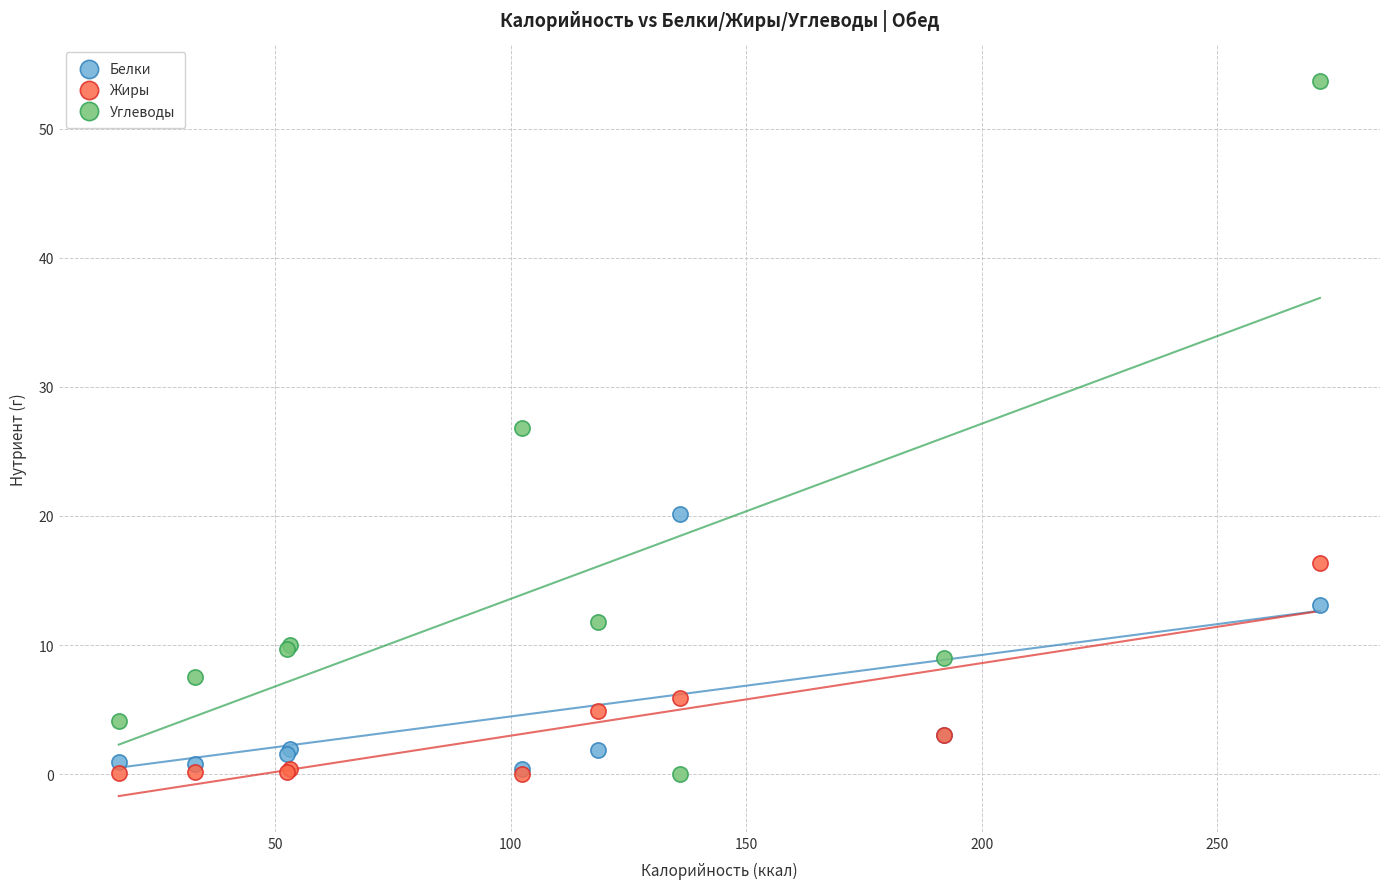

What are all the series names shown in the legend?

Белки, Жиры, Углеводы